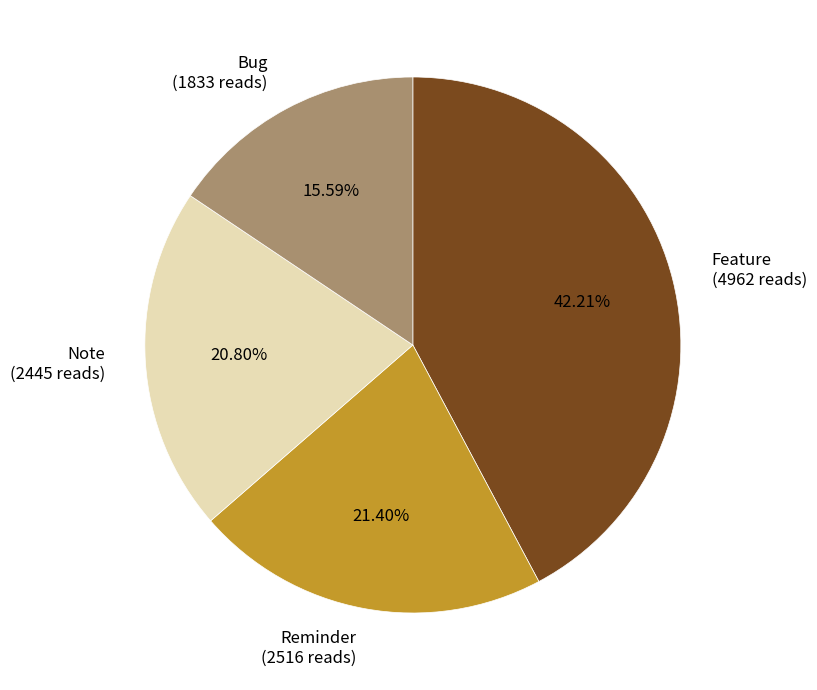

Which has a higher value, Feature or Bug?

Feature